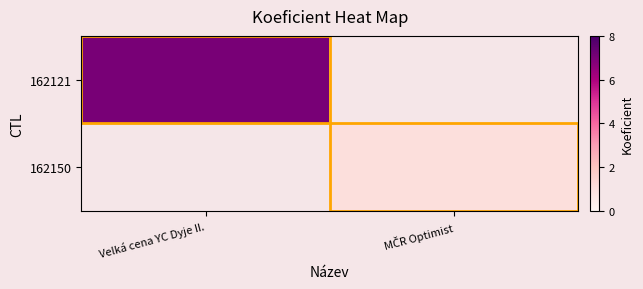

Rank the series at Velká cena YC Dyje II. from highest to lowest value.

162121, 162150